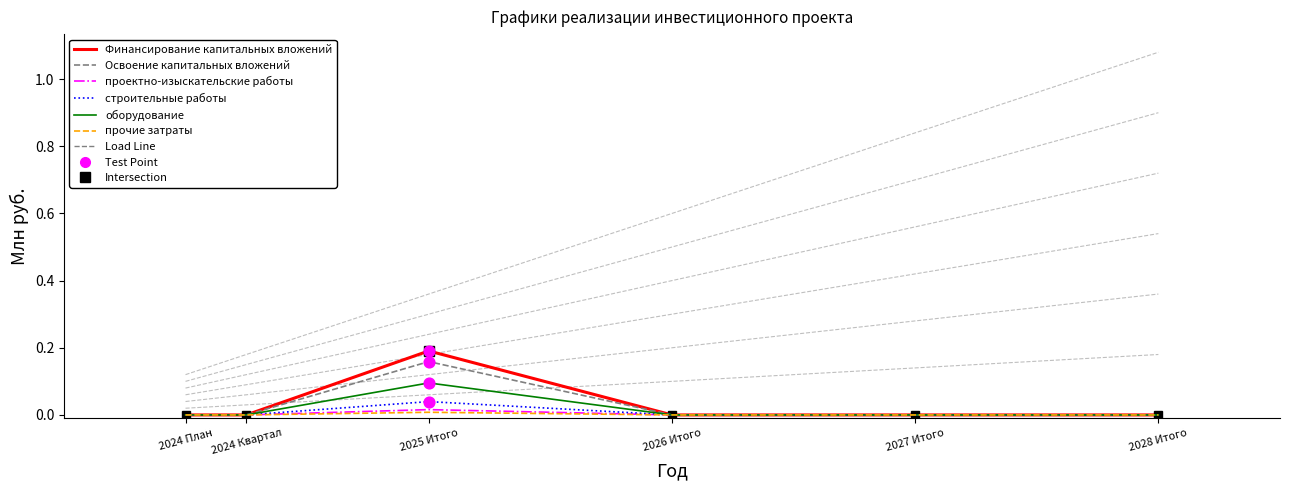

What is the total value across all series at 2025 Итого?

0.5